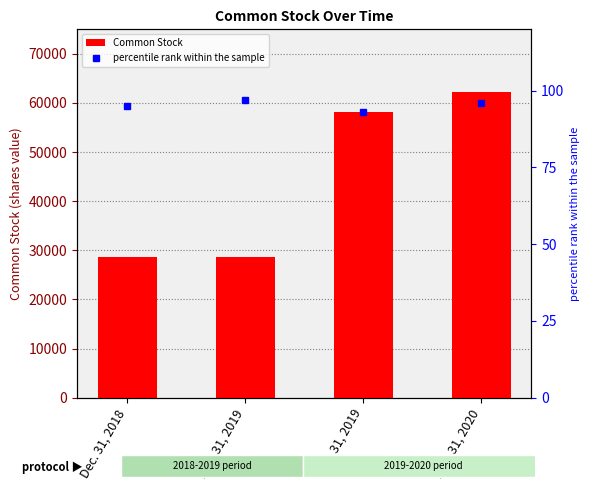

At which category is the sum across all series the highest?

Mar. 31, 2020